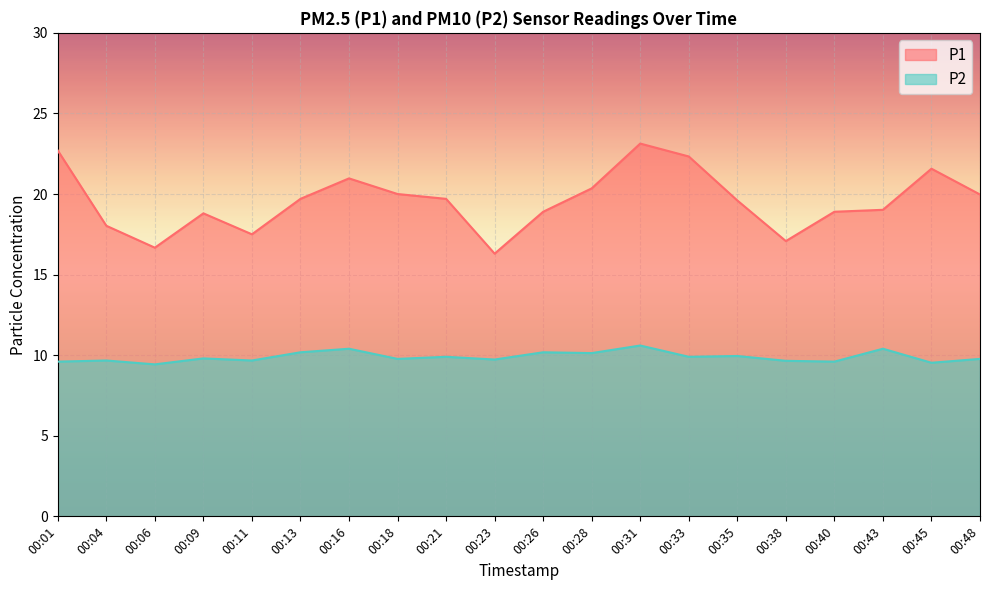

Reading left to right, extract all data points from this chart.

P1_line: 22.7	18.0	16.7	18.8	17.5	19.7	21.0	20.0	19.7	16.3	18.9	20.4	23.1	22.3	19.6	17.1	18.9	19.0	21.6	20.0
P2_line: 9.6	9.7	9.4	9.8	9.7	10.2	10.4	9.8	9.9	9.7	10.2	10.1	10.6	9.9	9.9	9.7	9.6	10.4	9.5	9.8